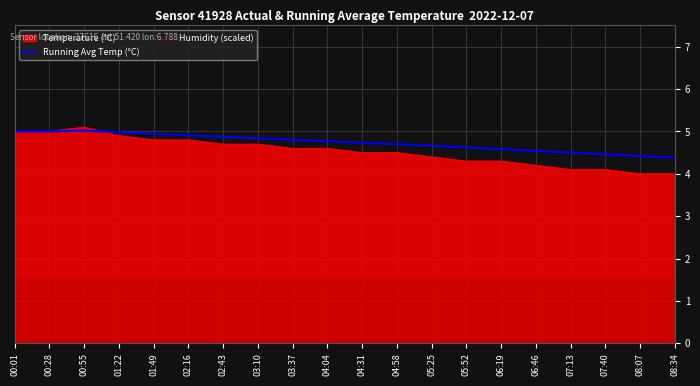

The Temperature (°C) series shows 4.9 at 01:22. True or false?

True